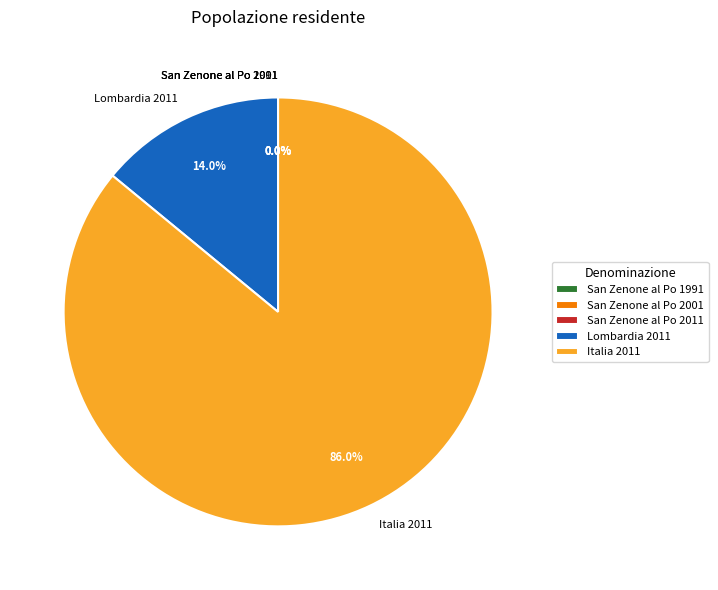

What portion of the pie excludes Lombardia 2011?

86.0%